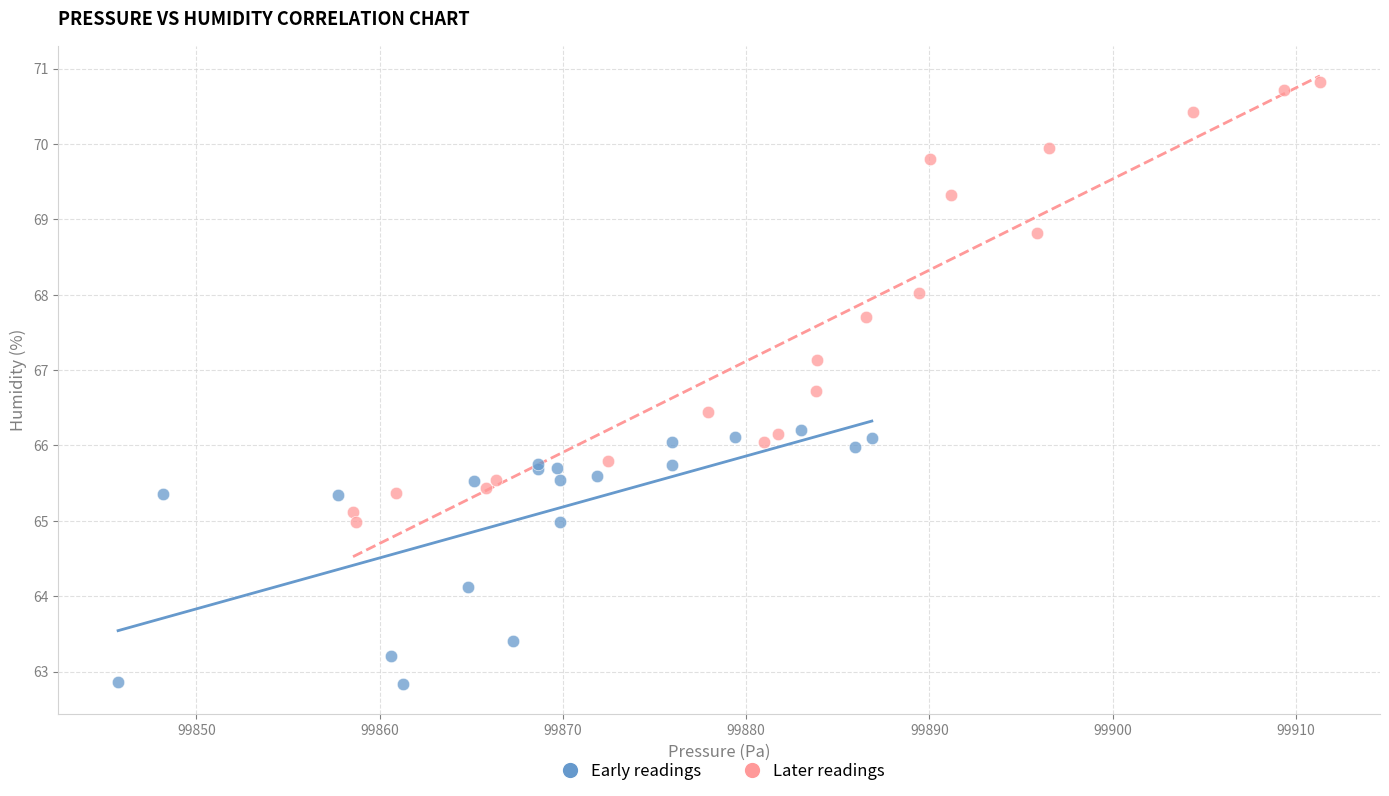

Which series has the widest spread of Y values?

Later readings